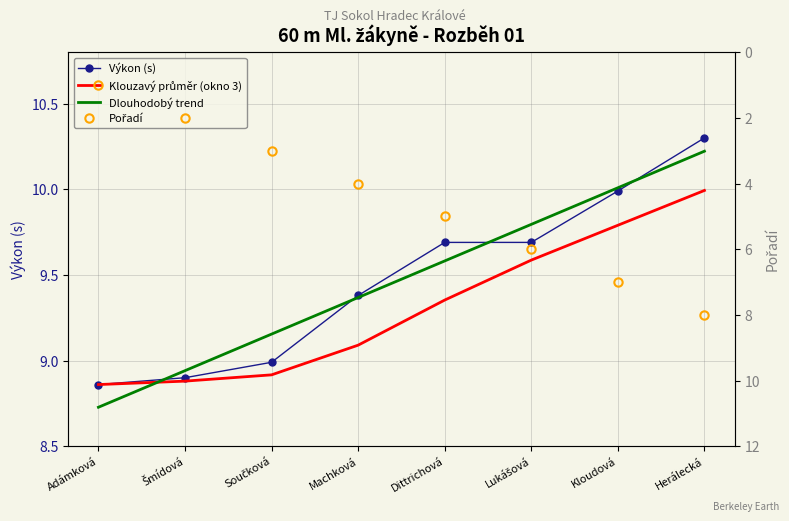

What is the difference between the Pořadí values at Součková and Šmídová?

1.0